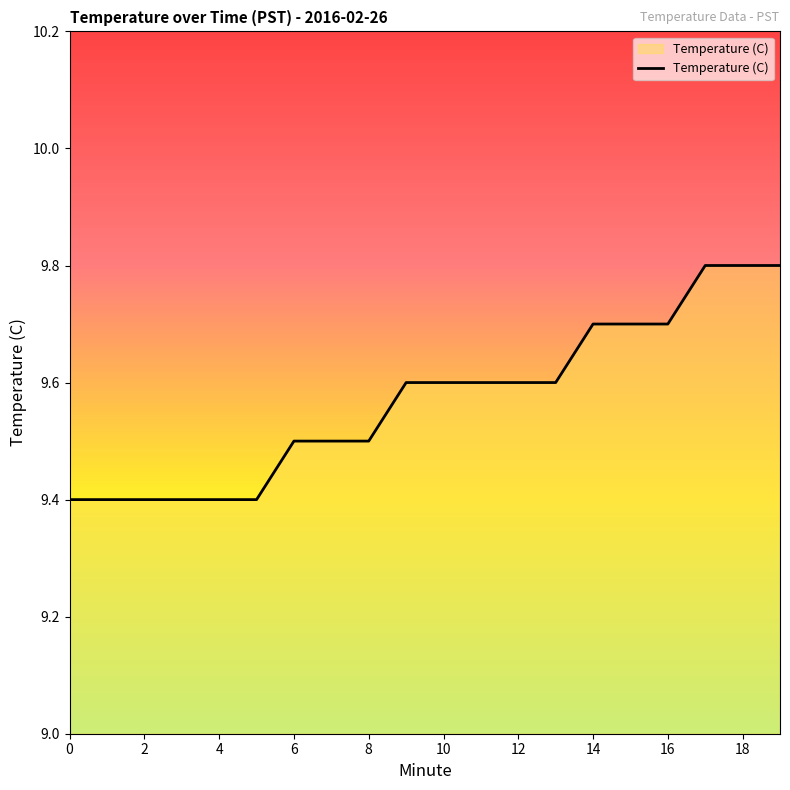

What is the smallest value displayed?

9.4